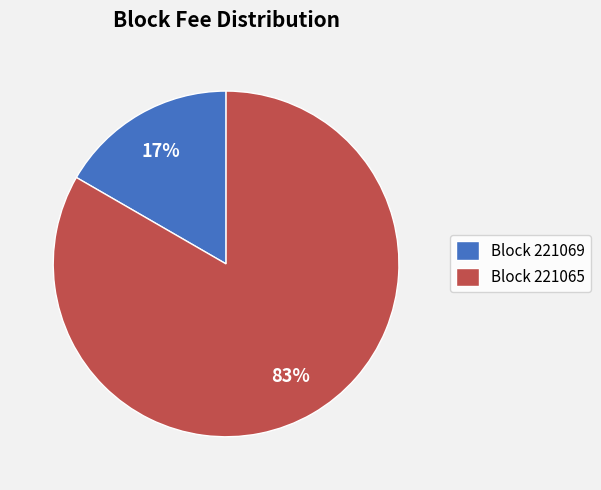

To the nearest percent, what portion does Block 221065 represent?

83%